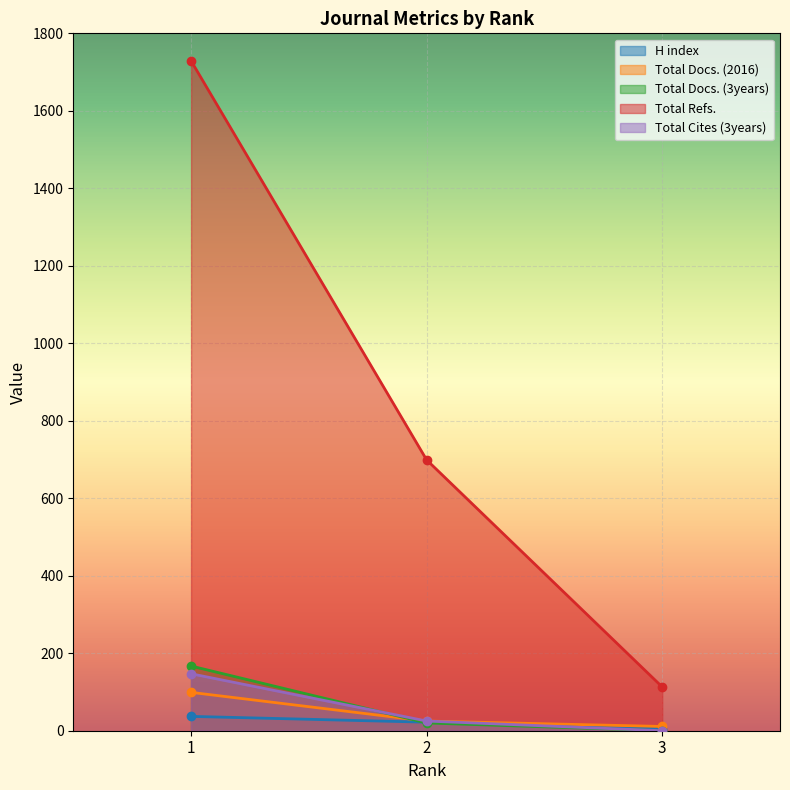

How many data points does each series have?

3